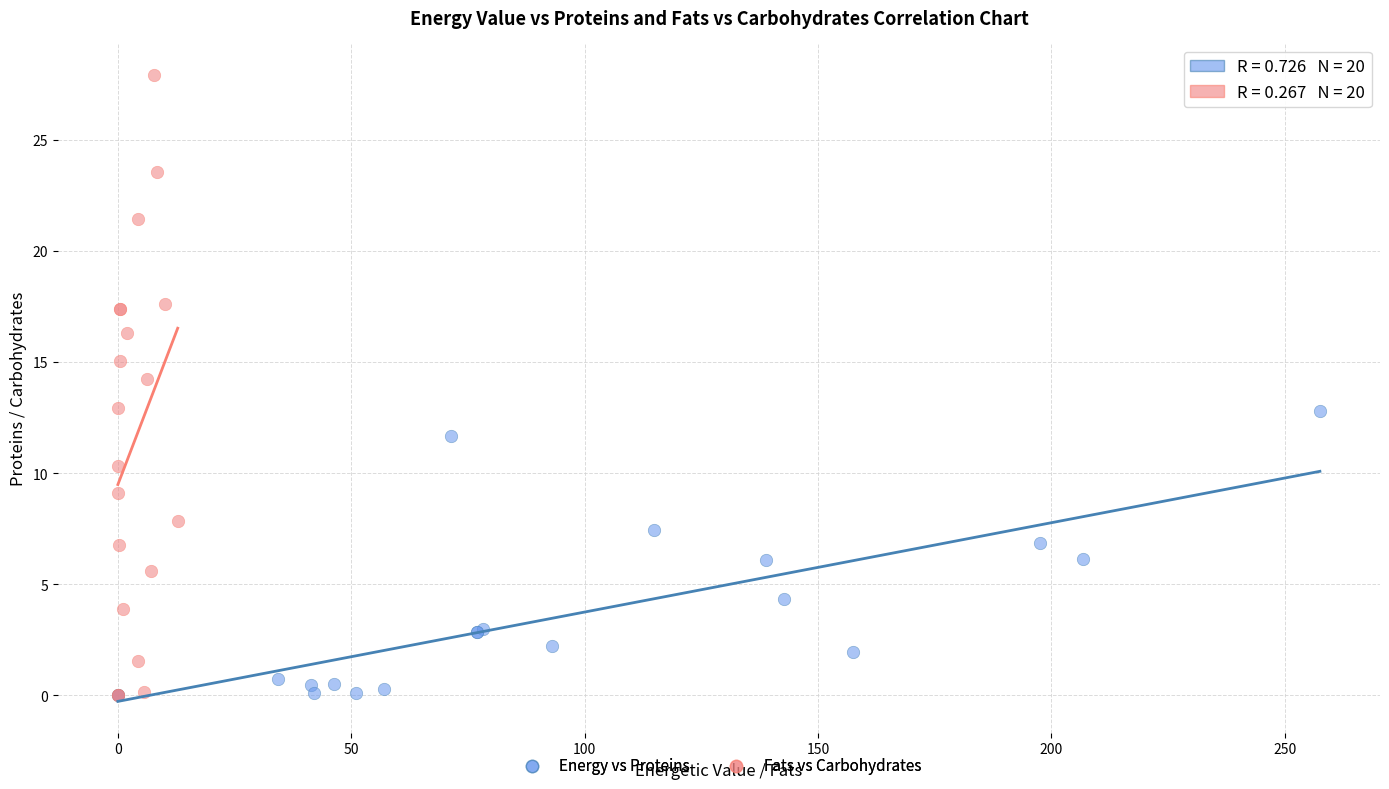

Which series reaches the maximum Y coordinate?

Fats vs Carbohydrates